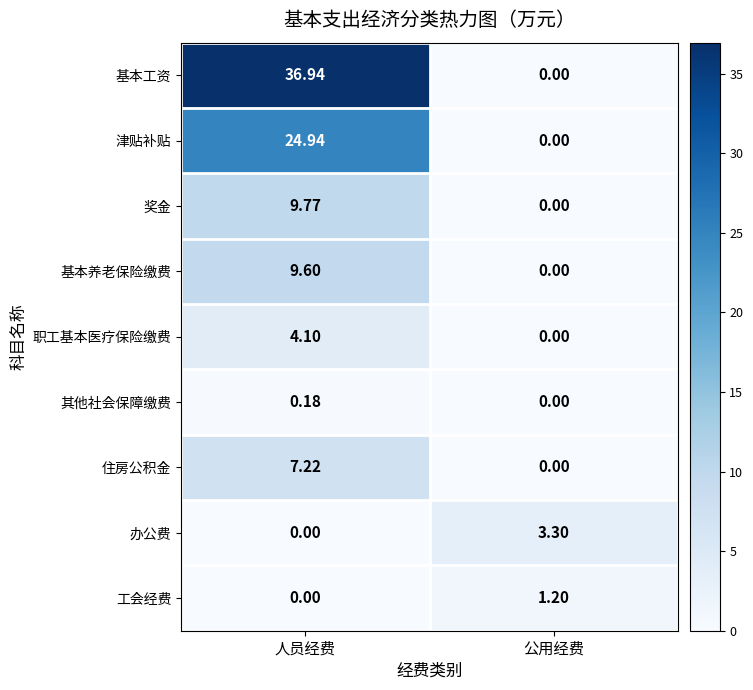

At which label is 奖金 closest to 4?

公用经费